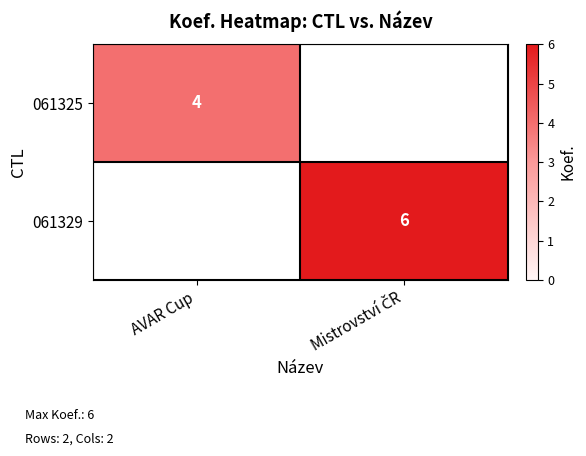

The 061325 series shows 6 at AVAR Cup. True or false?

False